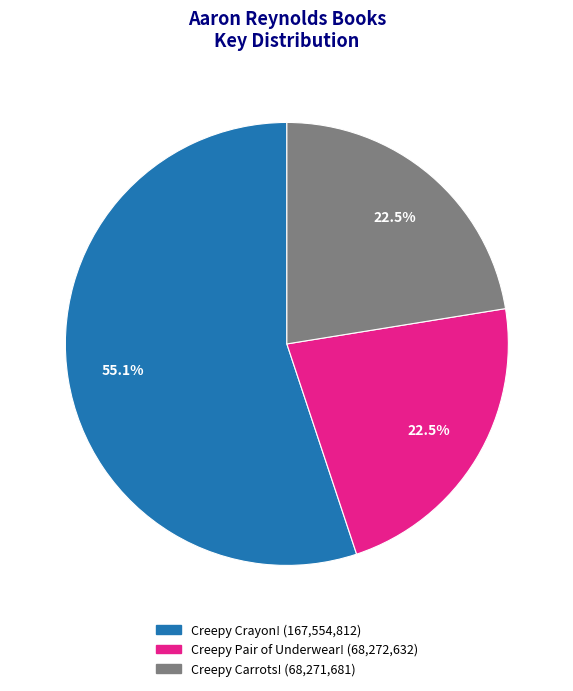

What percentage do Creepy Crayon! and Creepy Carrots! together represent?

77.5%